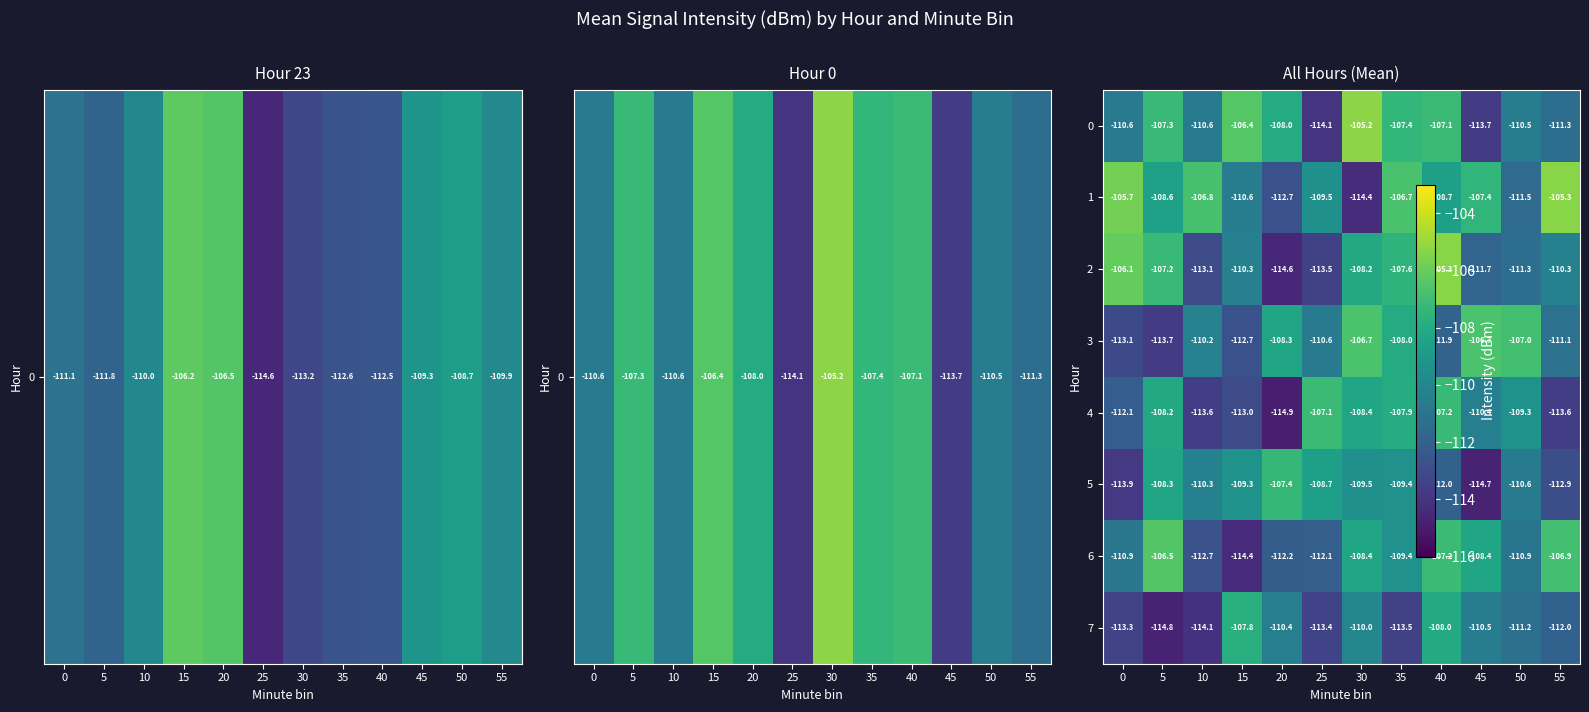

The value of 2 at 45 is -111.7. True or false?

True